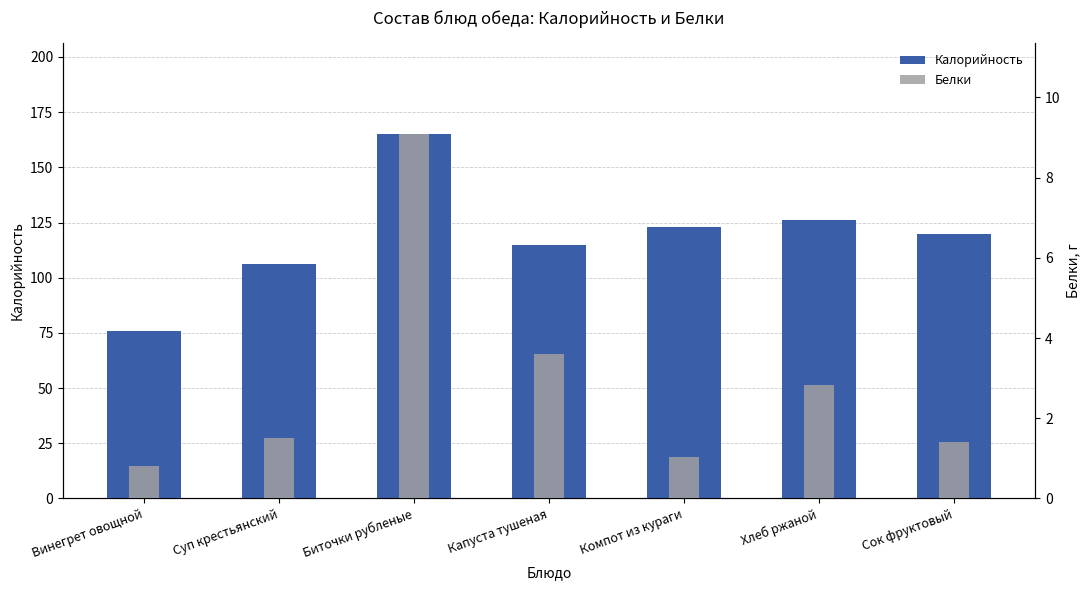

How many bars are there in each group?

2